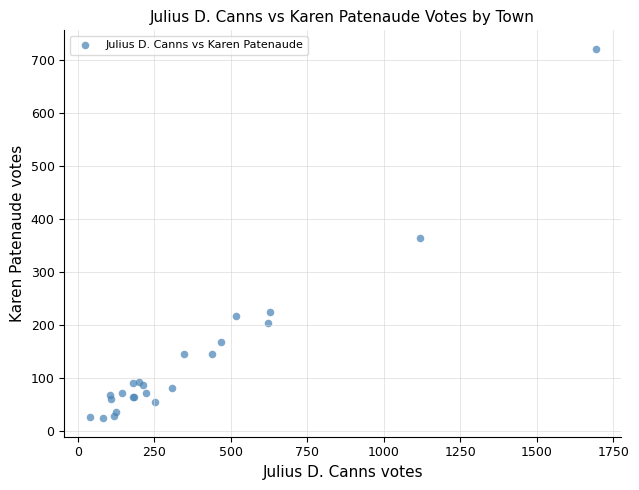

What Y value in the scatter plot is closest to 373?

364